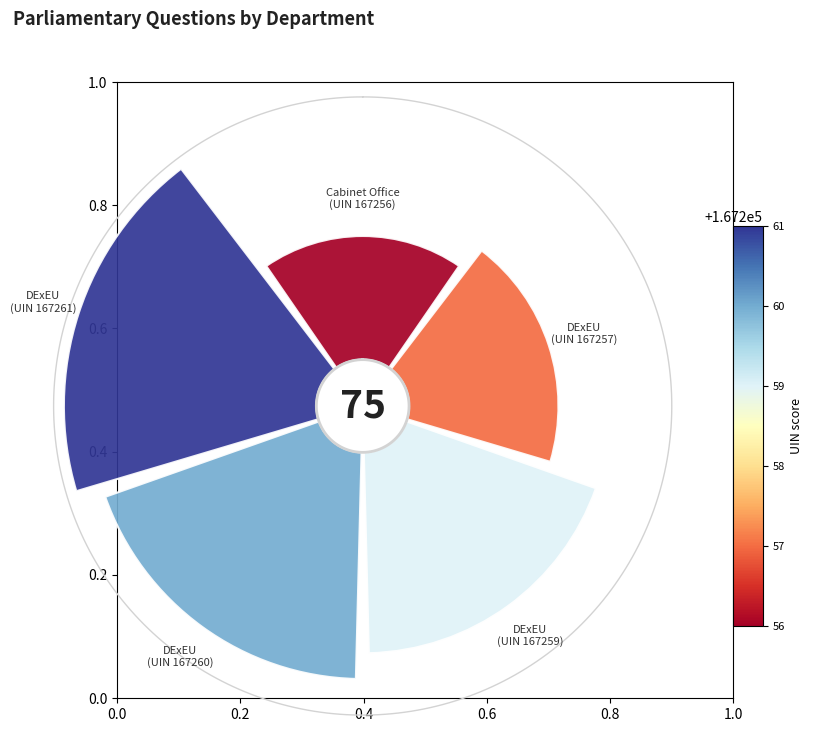

The 135° slice represents 21% of the pie. True or false?

True